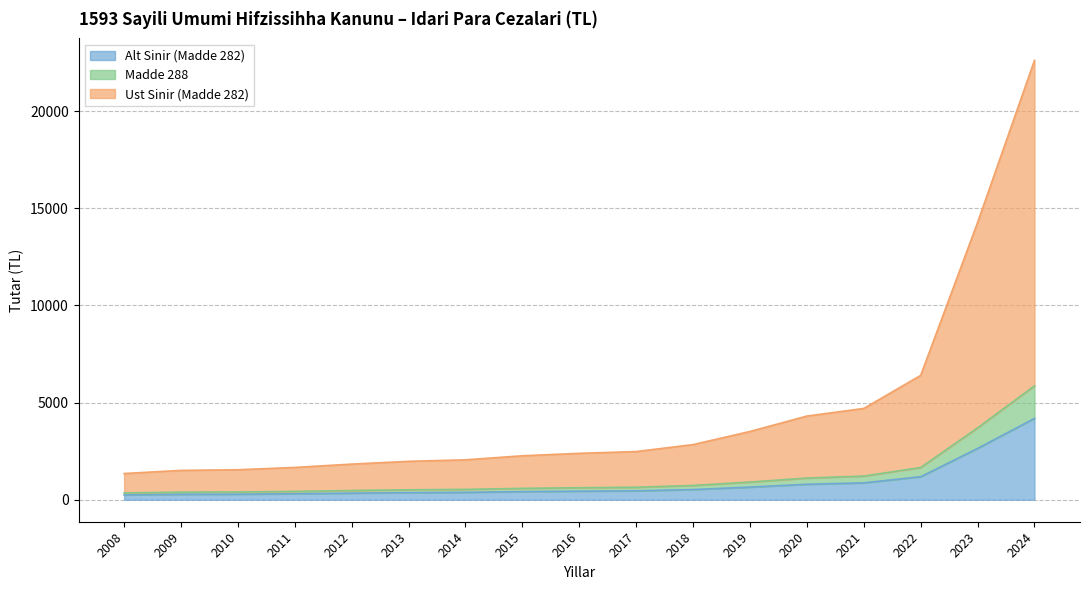

Is the value of Alt Sinir (Madde 282) at 2018 greater than the value of Madde 288 at 2017?

No